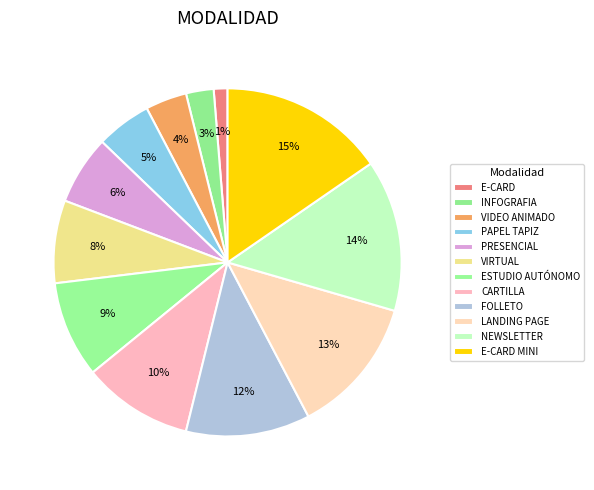

Which category has the biggest portion of the pie?

E-CARD MINI